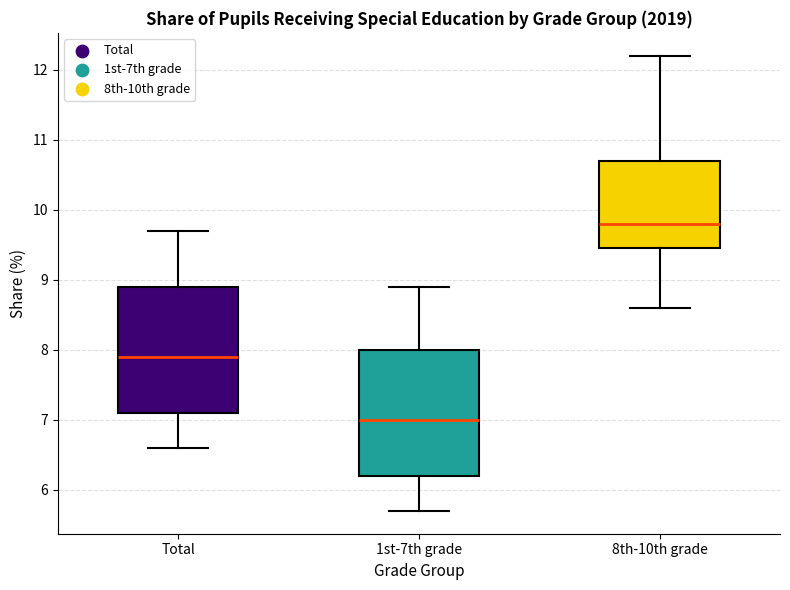

Reading left to right, read every box against the y-axis: the position of its median line, the range the box covers, and the ends of its whiskers. The values are not printed on the chart, so give them approximately, as read against the axis.

Total: median 7.9, box 7.1 to 8.9, whiskers 6.6 to 9.7
1st-7th grade: median 7.0, box 6.2 to 8.0, whiskers 5.7 to 8.9
8th-10th grade: median 9.8, box 9.5 to 10.7, whiskers 8.6 to 12.2